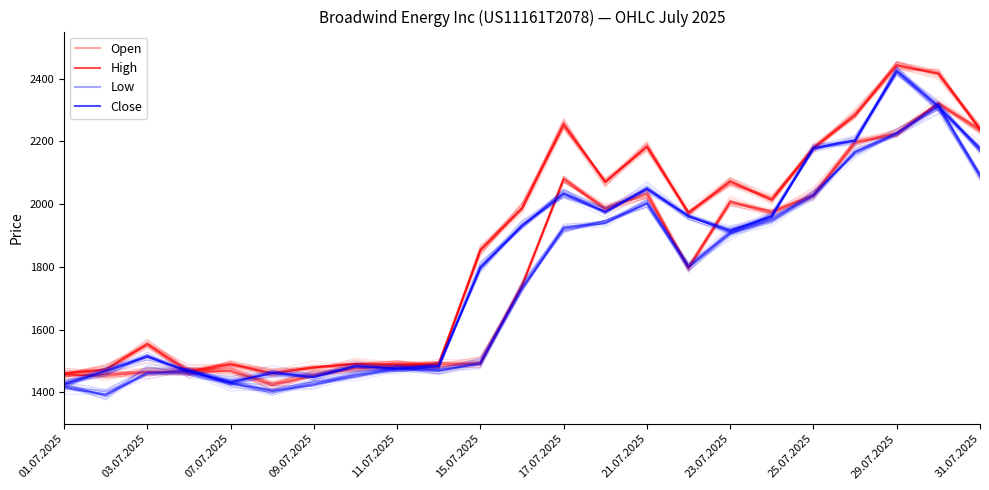

Read the Close value at 21.07.2025.

2048